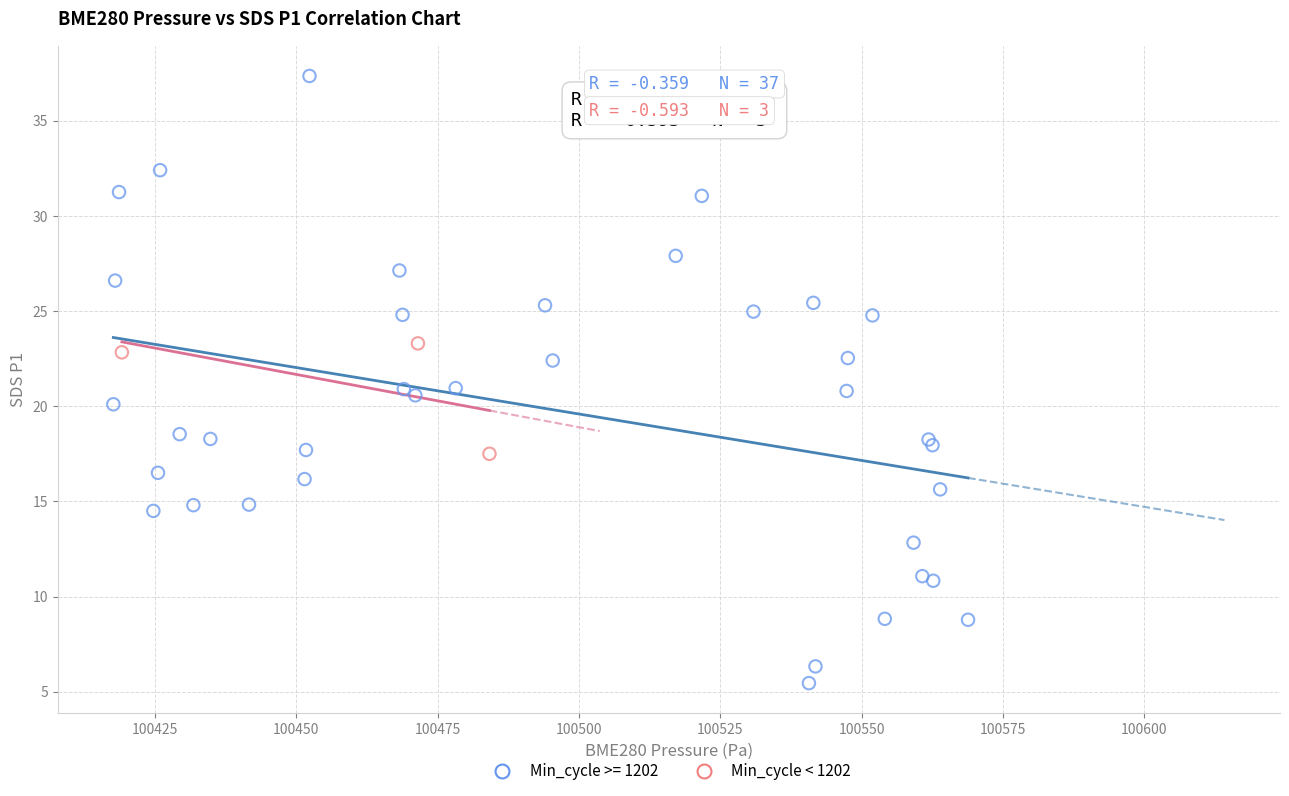

Which series has the largest Y range (max minus min)?

Min_cycle >= 1202